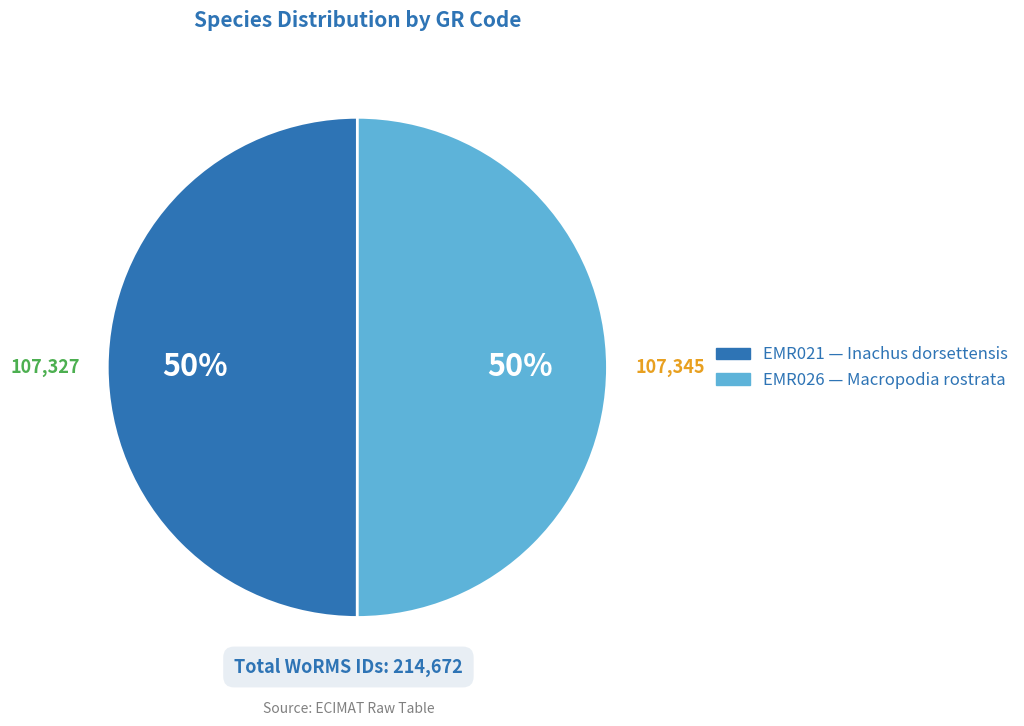

What is the ratio of the value at EMR026 to the value at EMR021?

1.0